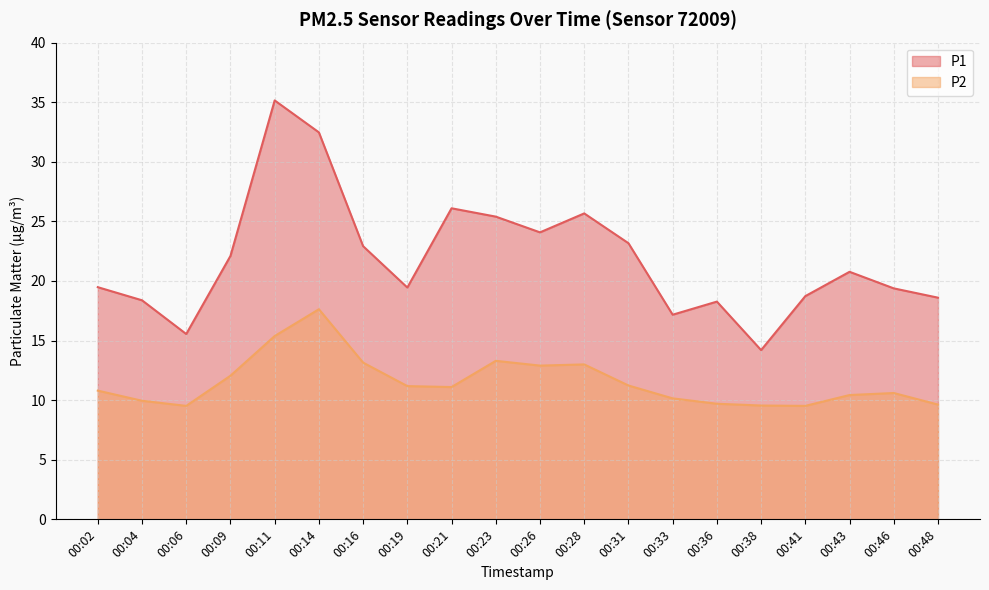

What is the difference between the maximum and minimum values in the P2 series?

8.1